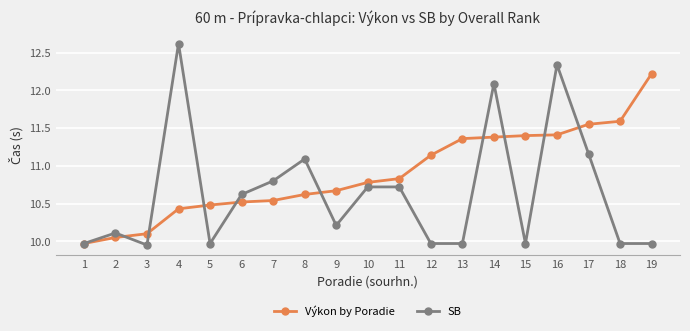

List the series in order of their overall mean, highest first.

Výkon by Poradie, SB